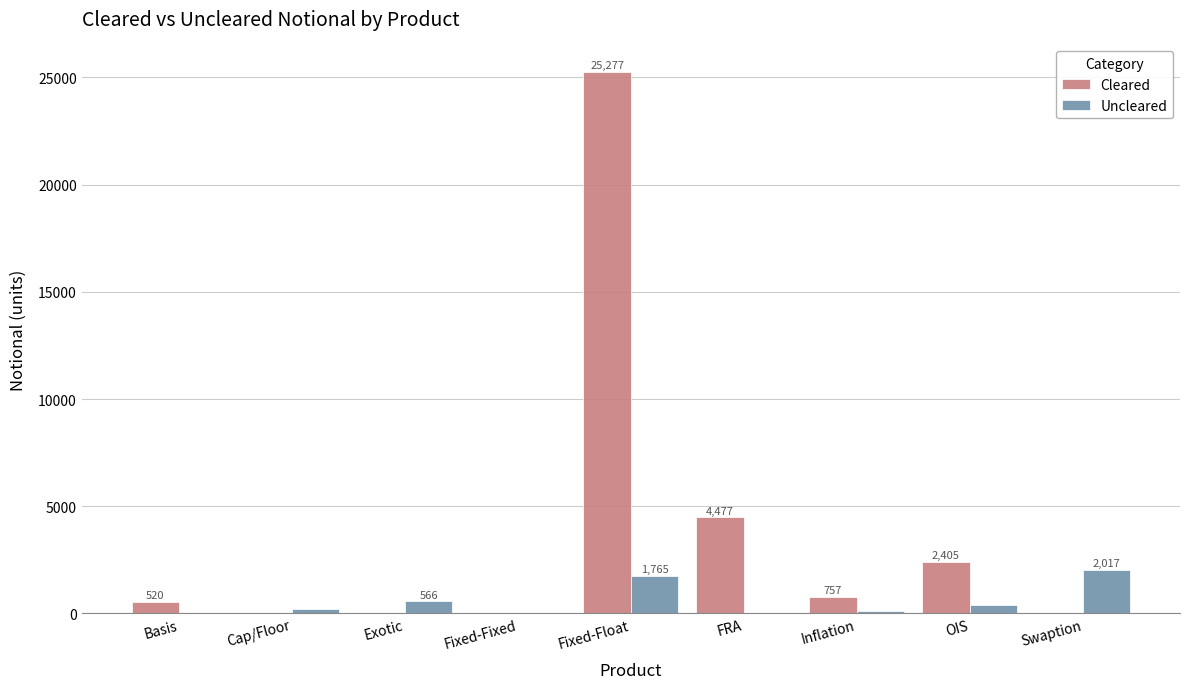

What are all the series names shown in the legend?

Cleared, Uncleared